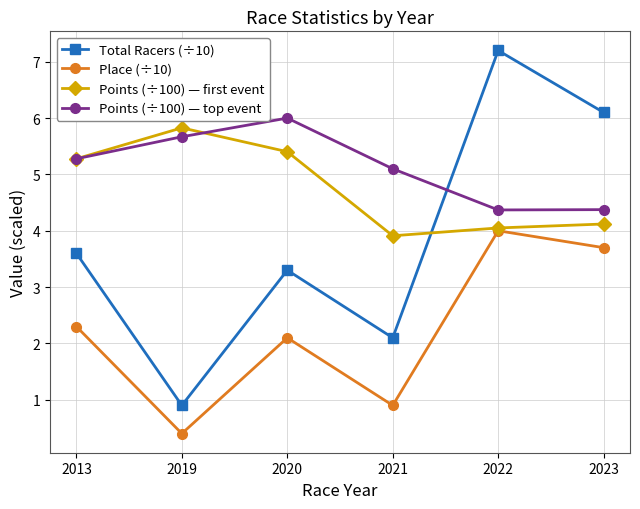

How many intersections are there between Points (÷100) — top event and Total Racers (÷10)?

1